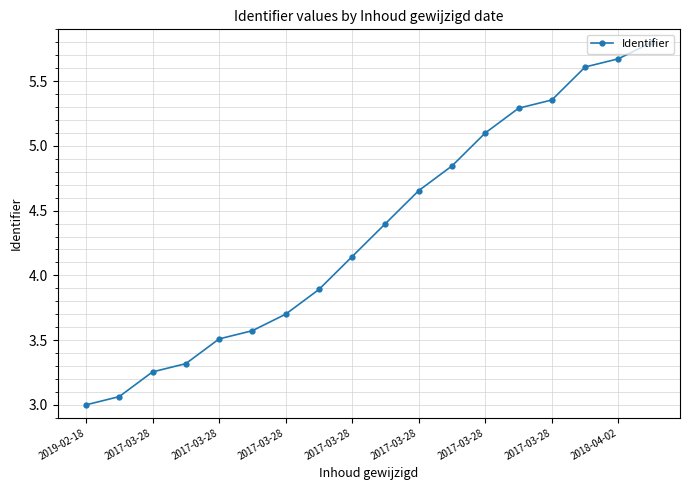

What is the maximum value shown in the chart?

5.8